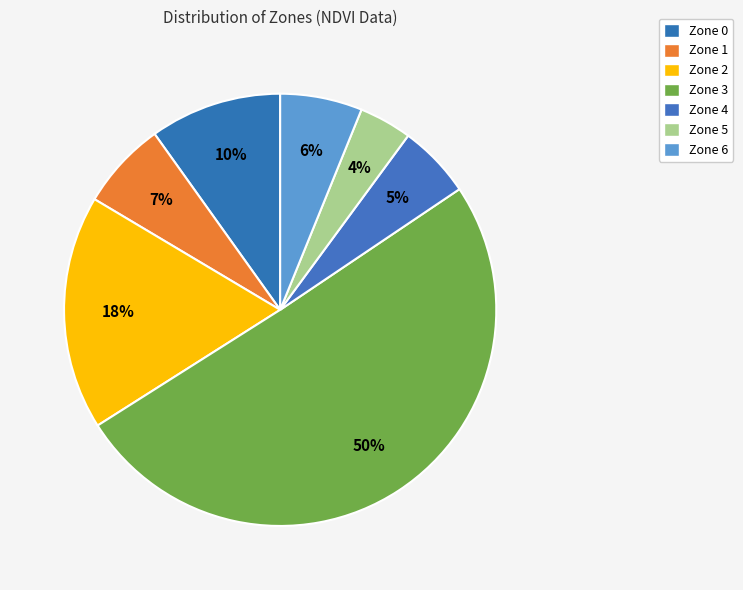

Does Zone 3 represent more than half of the total?

Yes